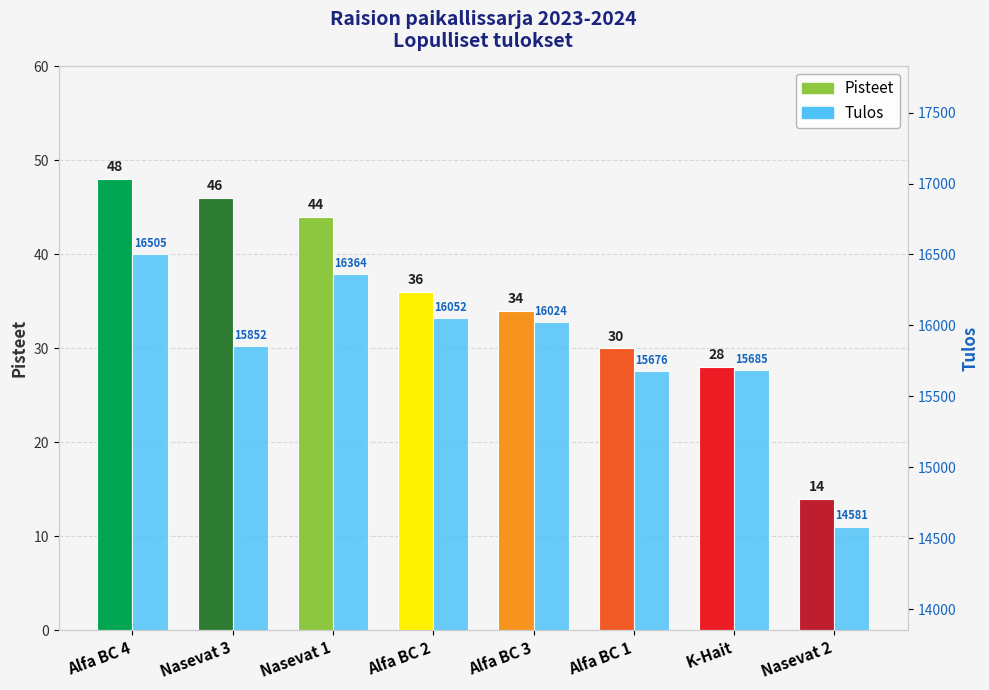

What is the value of the Pisteet bar at the 2nd from the left?

46